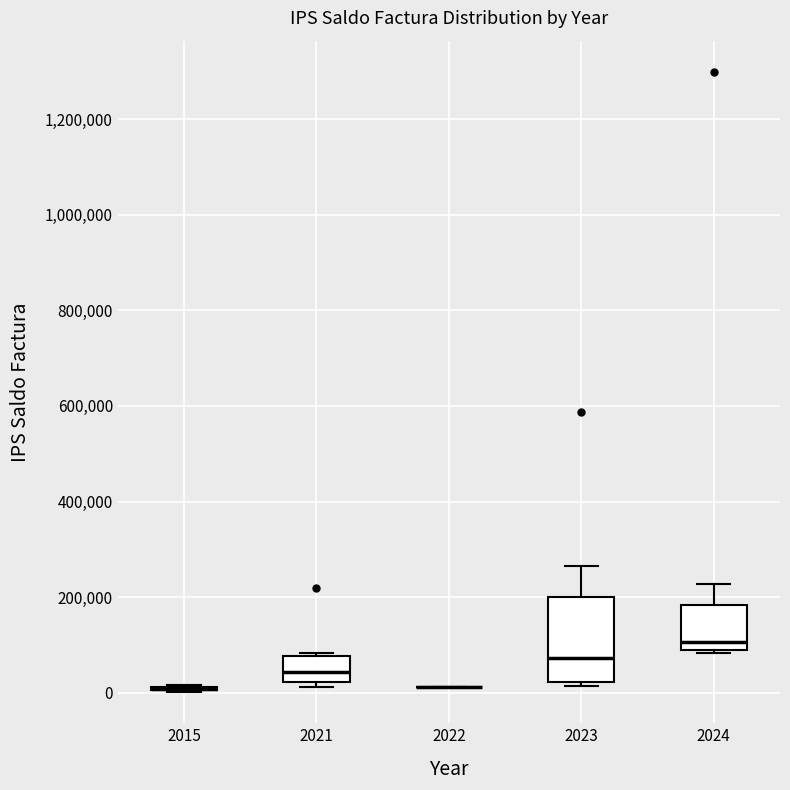

Reading left to right, read every box against the y-axis: the position of its median line, the range the box covers, and the ends of its whiskers. The values are not printed on the chart, so give them approximately, as read against the axis.

2015: box collapsed to a line at 0, whiskers 0 to 20000
2021: median 40000, box 20000 to 80000, whiskers 20000 (just below the box's lower edge) to 80000 (just above the box's upper edge)
2022: box collapsed to a line at 20000, whiskers 20000 to 20000
2023: median 80000, box 20000 to 200000, whiskers 20000 (just below the box's lower edge) to 260000
2024: median 100000, box 80000 to 180000, whiskers 80000 to 220000